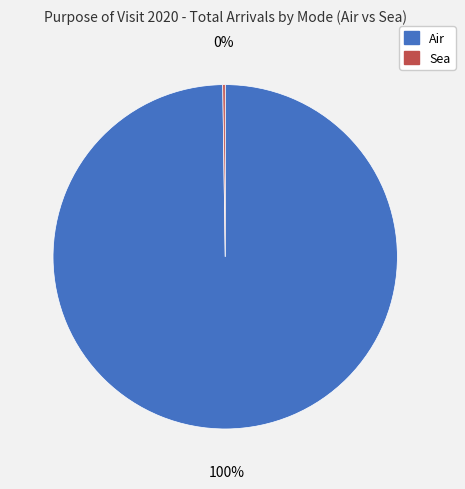

Which slice is the largest?

Air